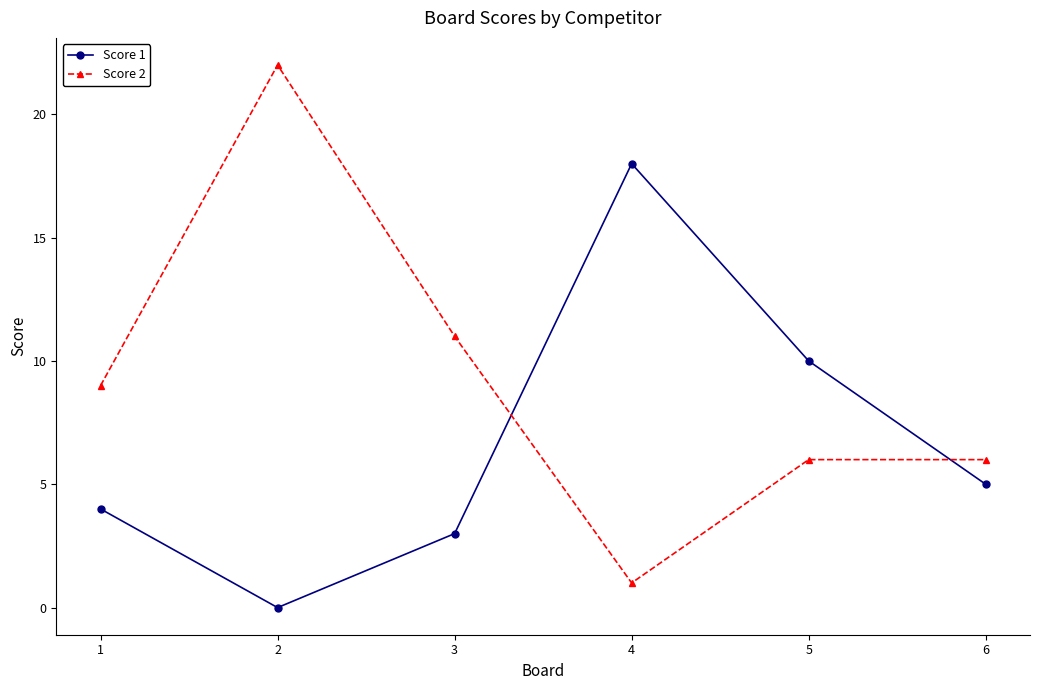

The Score 1 series shows 11 at 4. True or false?

False